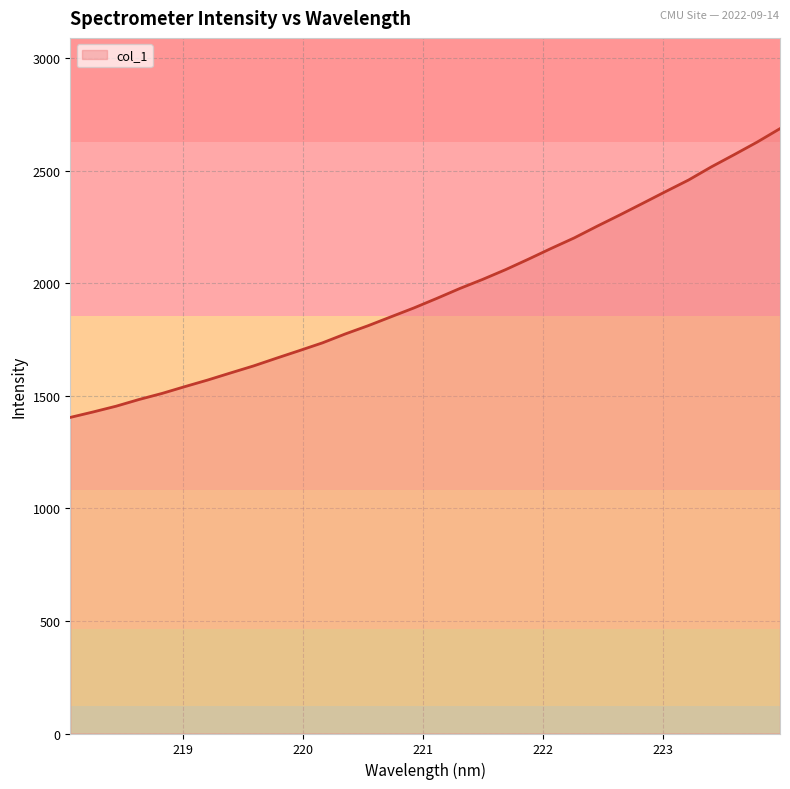

What is the minimum value shown in the chart?

1404.4